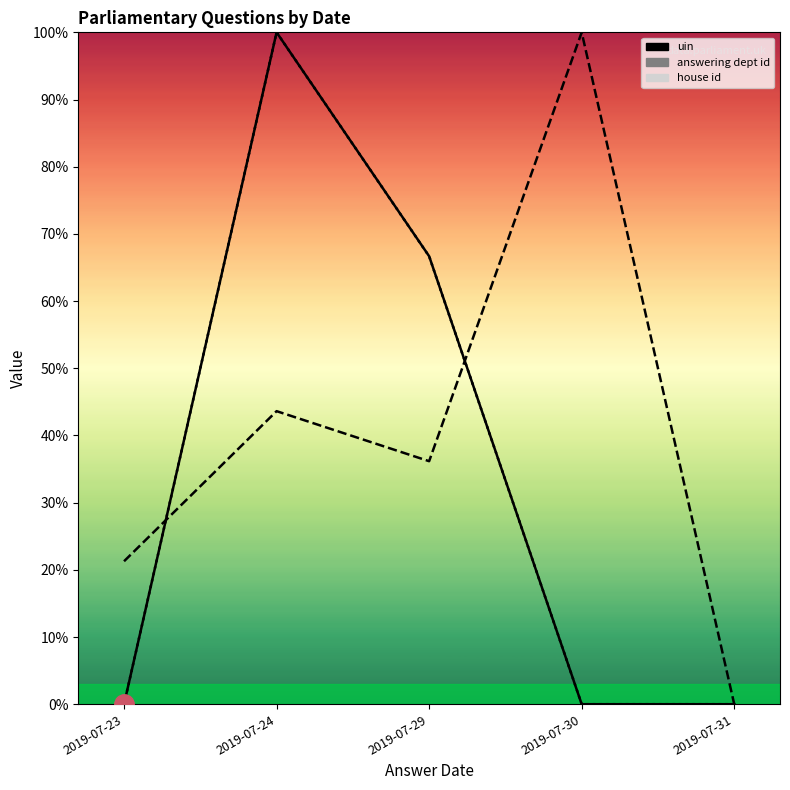

At which category does house id reach its first local peak?

2019-07-24